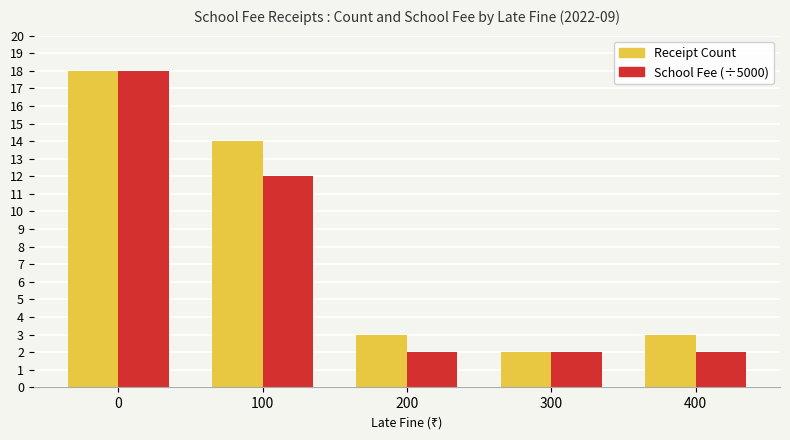

What is the value of the Receipt Count bar at the 3rd from the left?

3